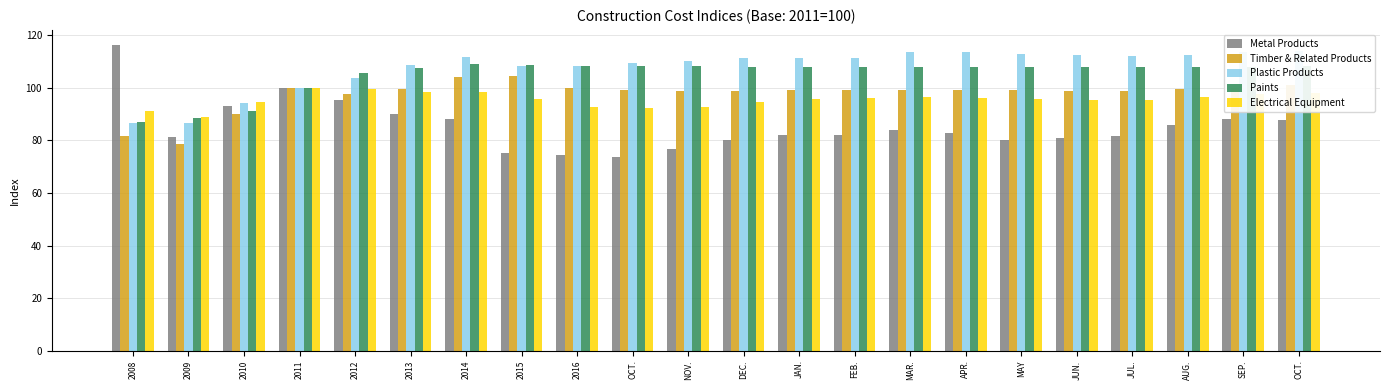

At which category is the sum across all series the highest?

2014